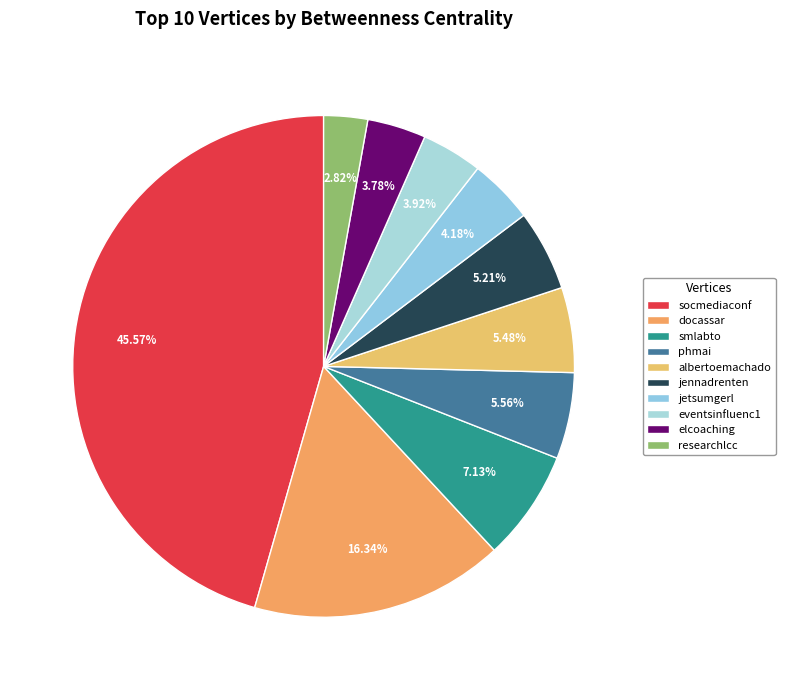

What percentage is the elcoaching slice, to the nearest percent?

4%